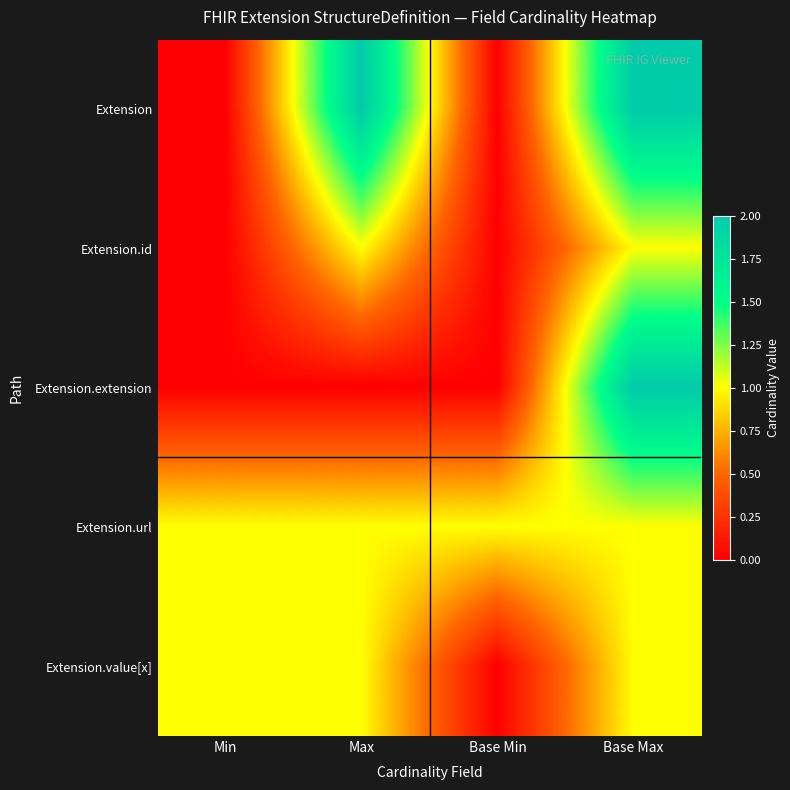

What is the difference between the highest and lowest values at Min?

1